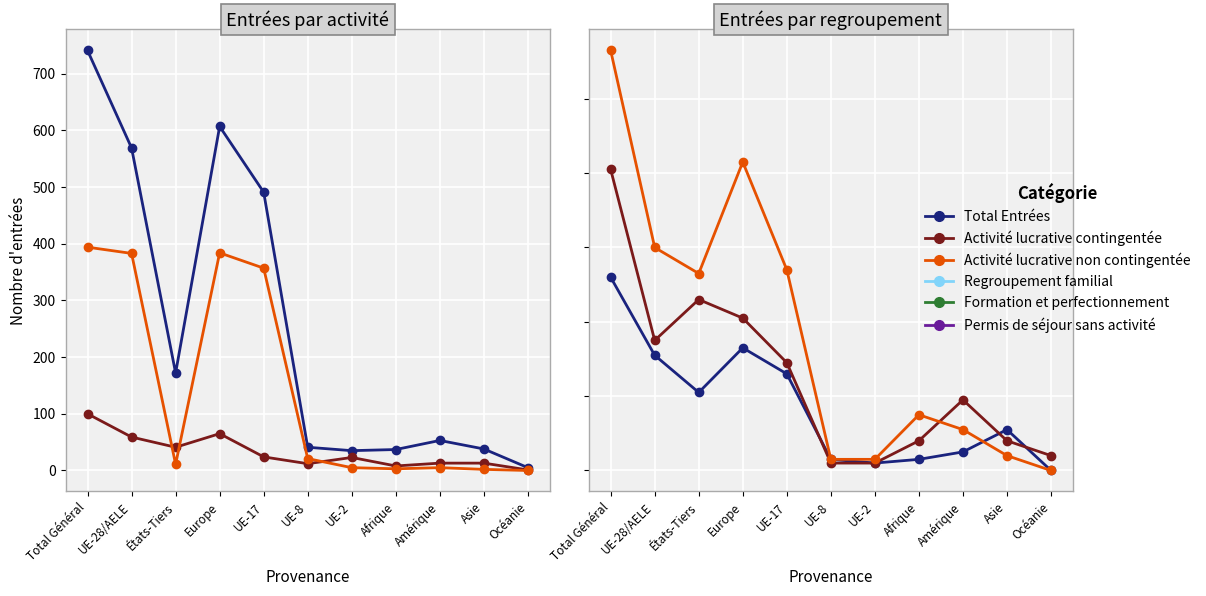

Which series has the largest total across all categories?

Total Entrées